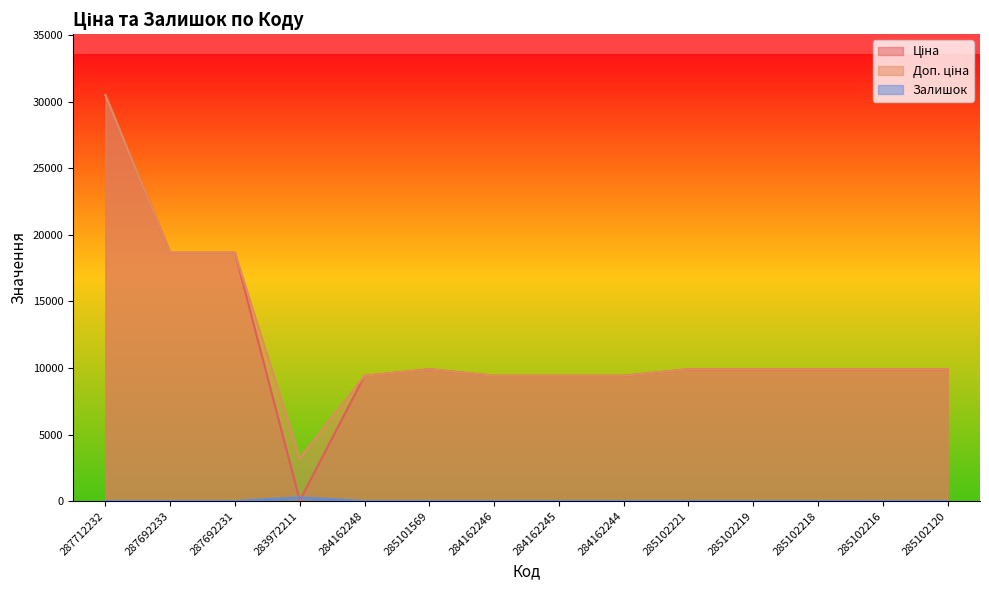

Reading right to left, transcribe all the data shown in this chart.

Ціна: 285102120=9908.5	285102216=9908.5	285102218=9908.5	285102219=9908.5	285102221=9908.5	284162244=9416.9	284162245=9416.9	284162246=9416.9	285101569=9908.5	284162248=9416.9	283972211=32.0	287692231=18671.5	287692233=18671.5	287712232=30512.3
Доп. ціна: 285102120=9908.5	285102216=9908.5	285102218=9908.5	285102219=9908.5	285102221=9908.5	284162244=9416.9	284162245=9416.9	284162246=9416.9	285101569=9908.5	284162248=9416.9	283972211=3205.0	287692231=18671.5	287692233=18671.5	287712232=30512.3
Залишок: 285102120=0.0	285102216=0.0	285102218=3.0	285102219=7.0	285102221=8.0	284162244=1.0	284162245=7.0	284162246=0.0	285101569=0.0	284162248=0.0	283972211=264.0	287692231=0.0	287692233=0.0	287712232=0.0